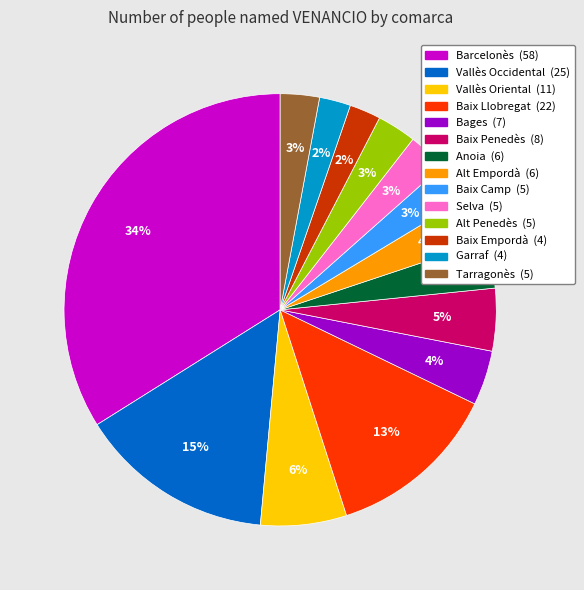

Is the sum of Baix Penedès and Alt Penedès greater than half?

No